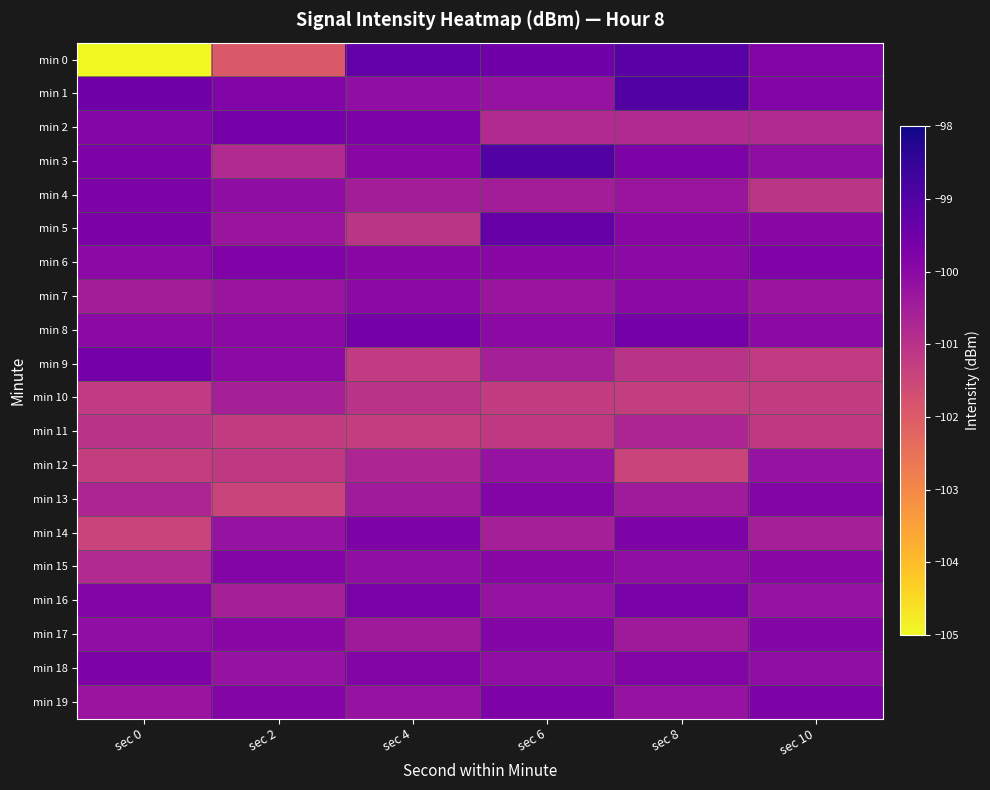

Between sec 6 and sec 4, which is larger?

sec 4